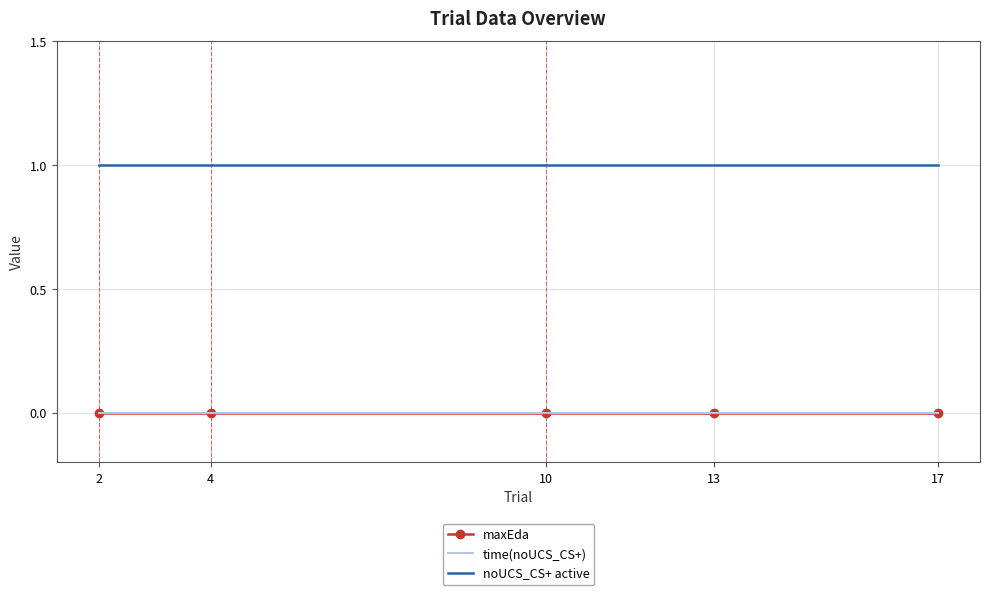

How many lines are shown in the chart?

3